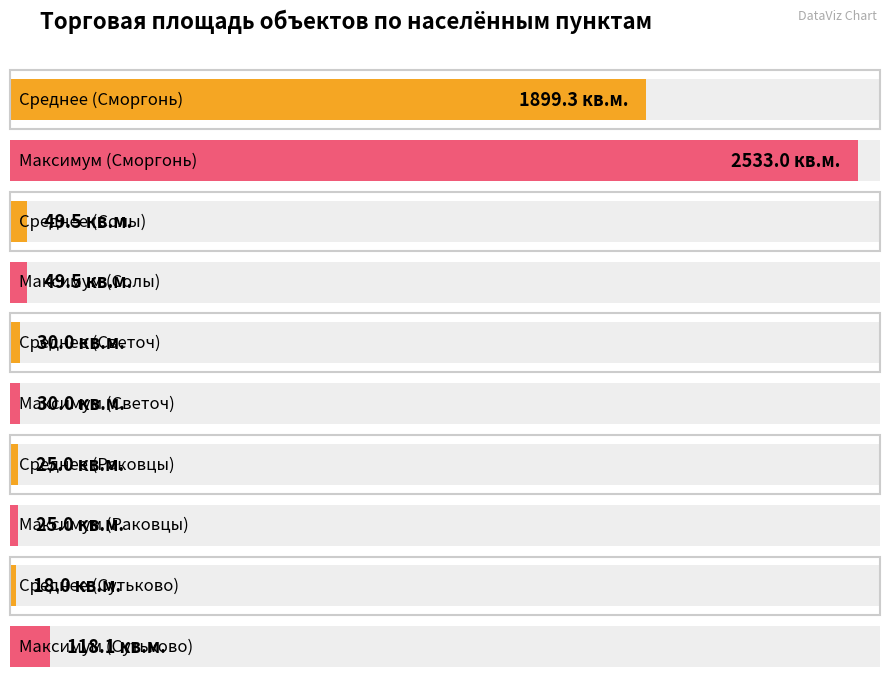

Is the value of Среднее торг. площадь (кв.м.) at Солы greater than the value of Максимальная торг. площадь (кв.м.) at Раковцы?

Yes